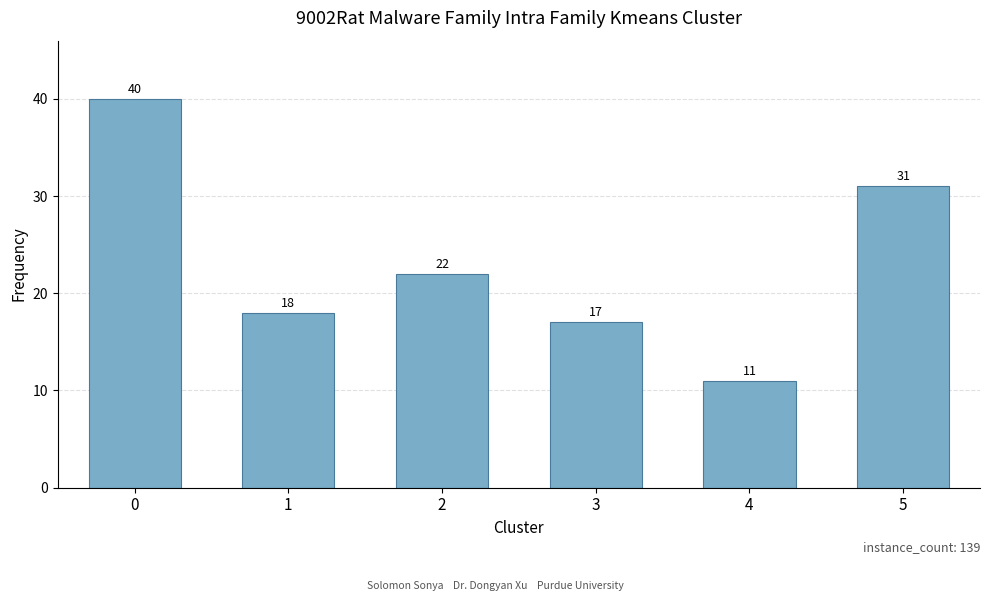

Which has a higher value, 5 or 3?

5